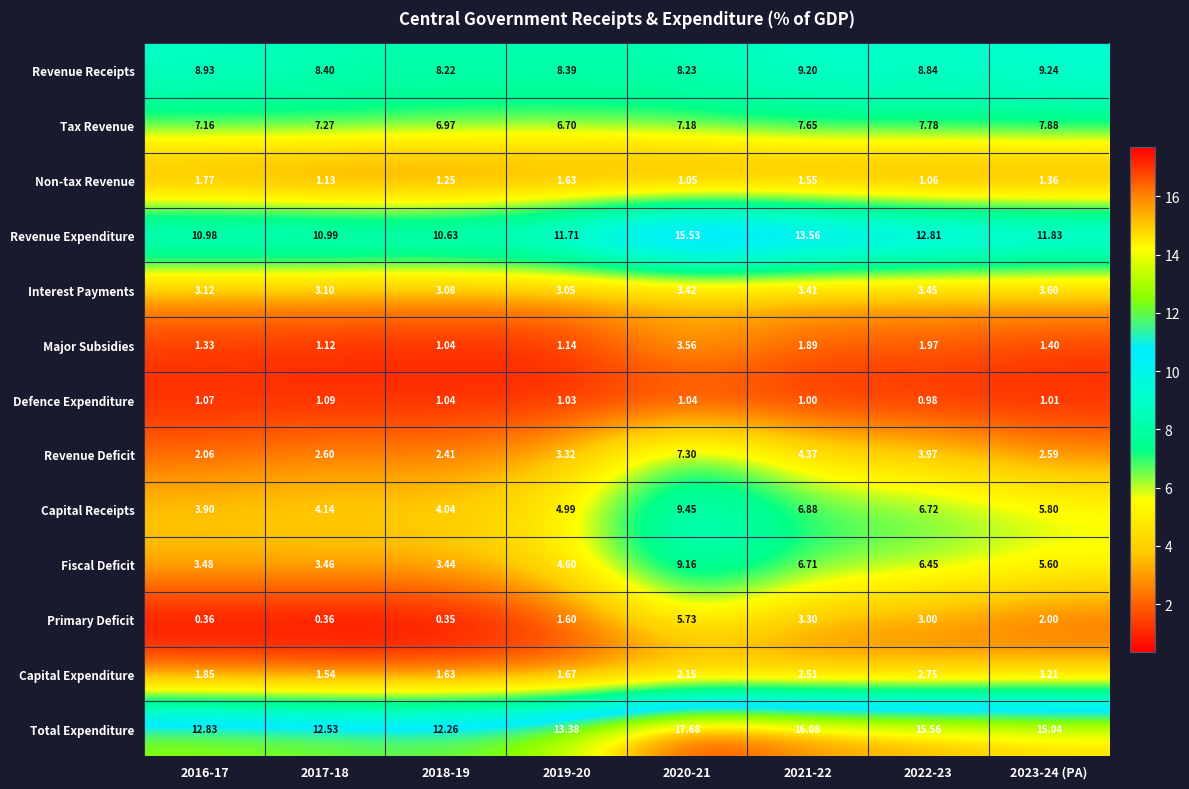

Is the value of Capital Receipts at 2017-18 greater than the value of Total Expenditure at 2017-18?

No